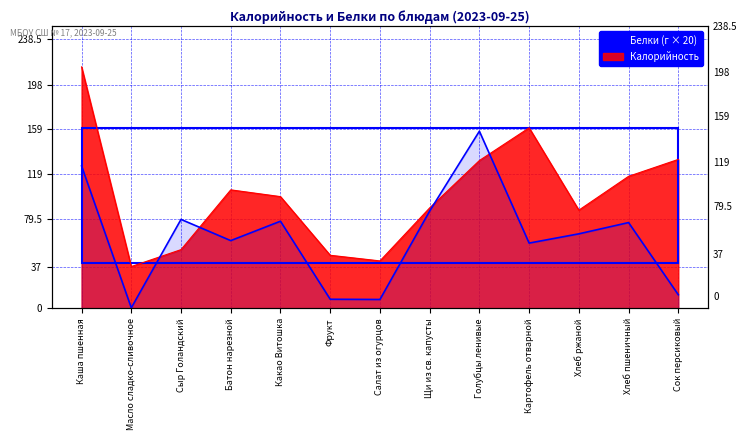

What is the lowest value of the Калорийность series?

37.0